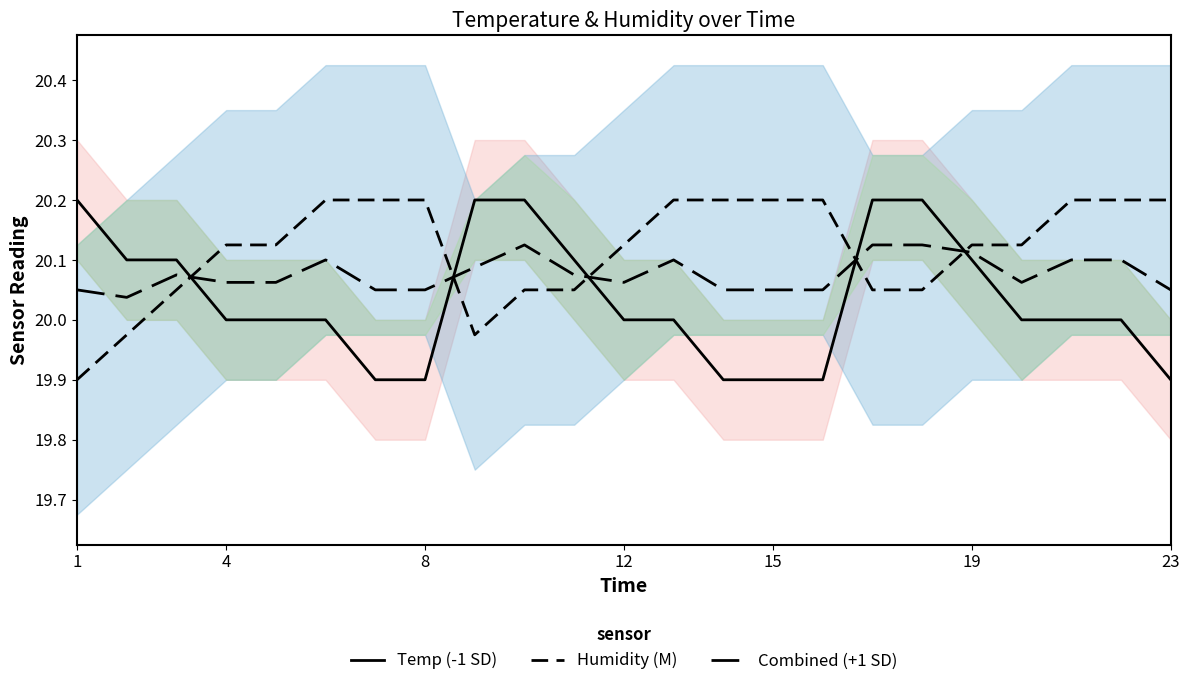

What is the difference between the Combined (+1 SD) values at 12 and 15?

0.1